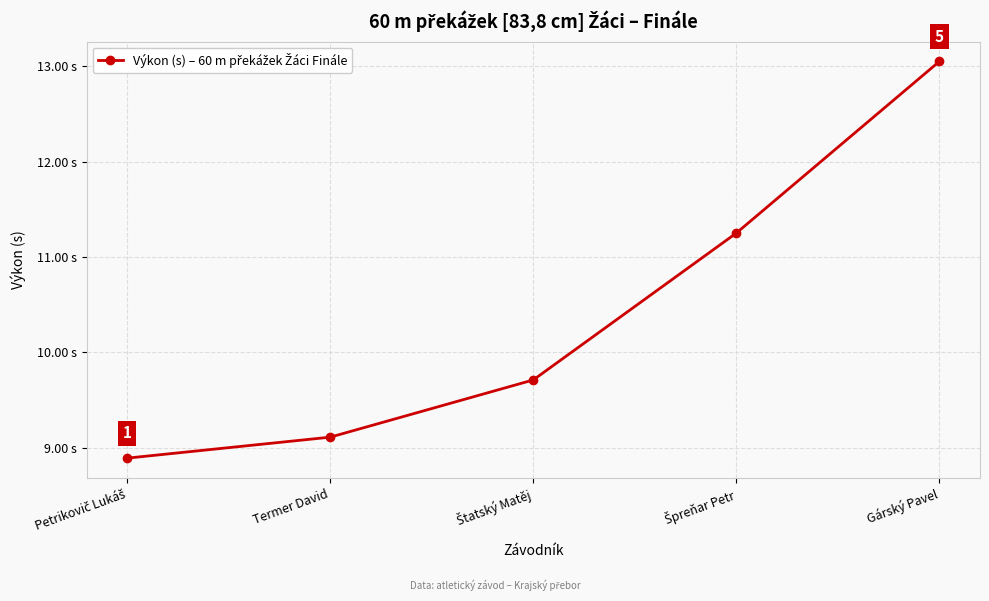

Does the chart display data point markers on the line(s)?

Yes